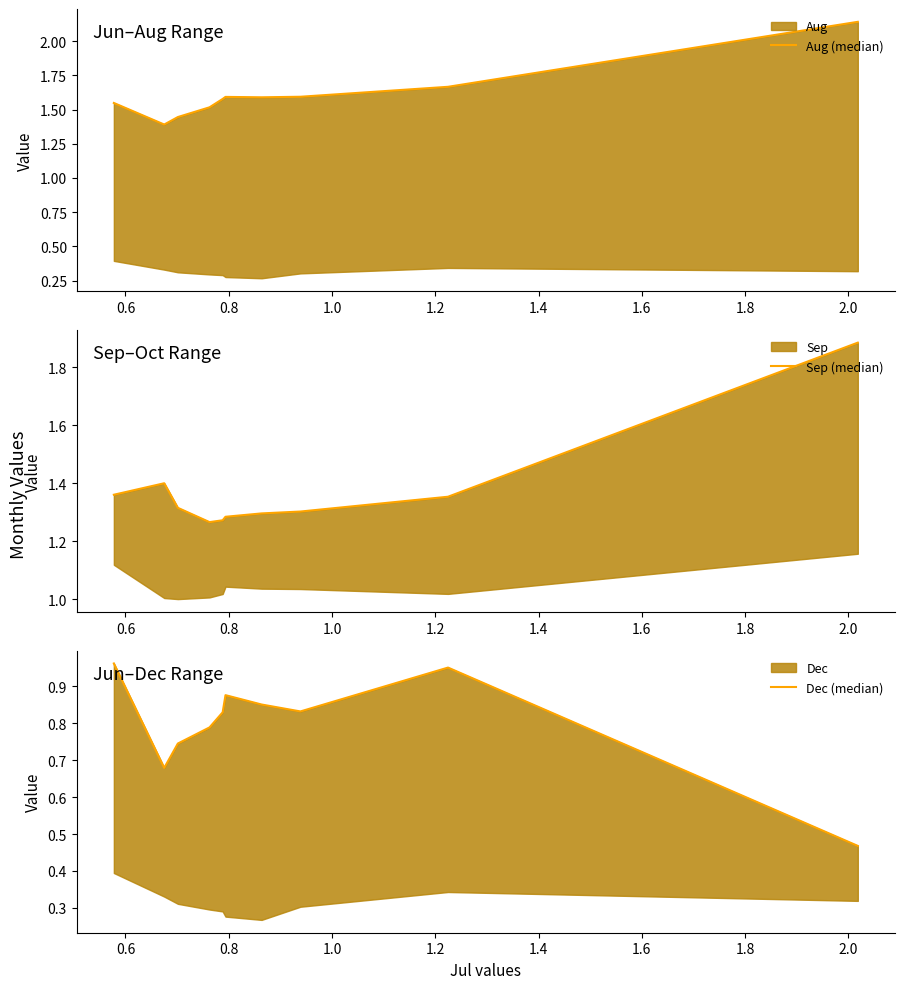

True or false: Aug (median) and Dec (median) cross at least once.

False